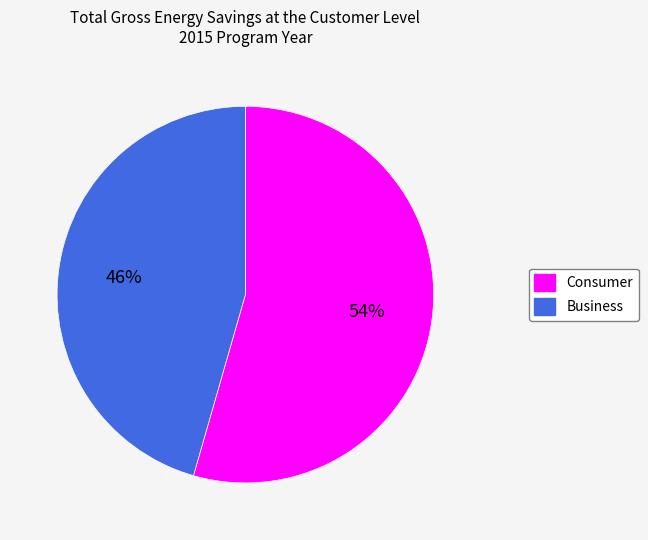

What is the smallest slice in the pie chart?

Business